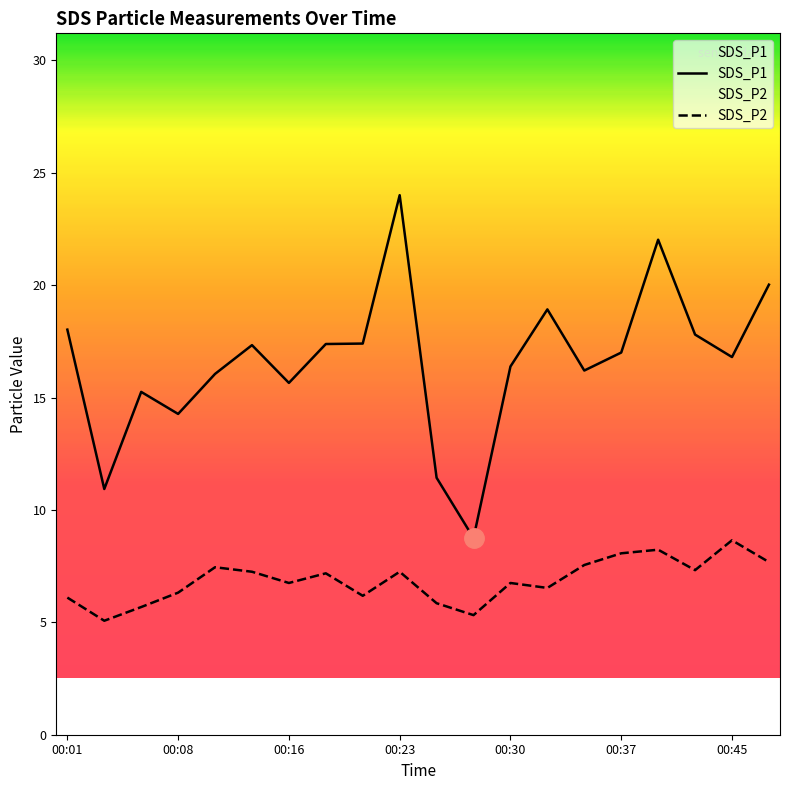

True or false: SDS_P2 and SDS_P1 cross at least once.

False